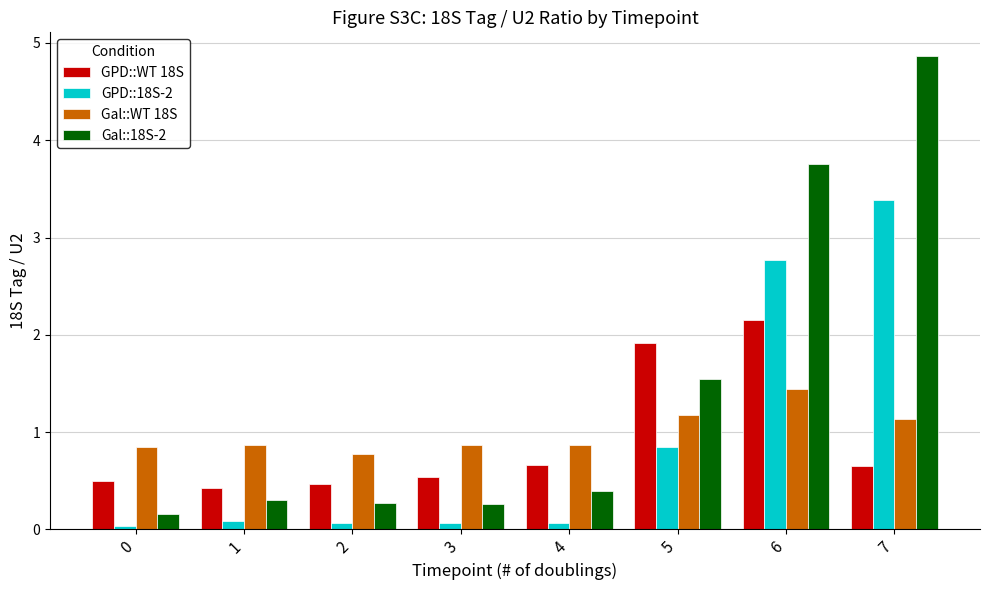

How many Gal::WT 18S values are between 0 and 1?

5